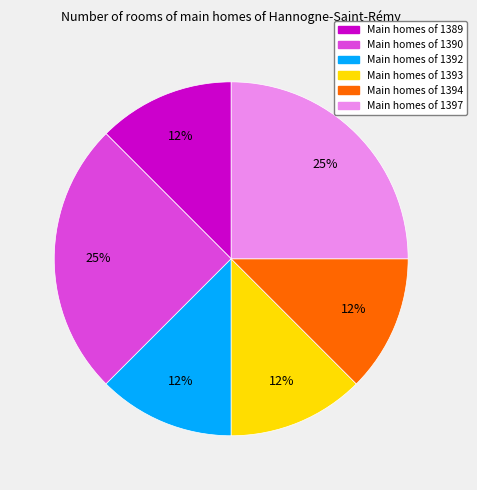

Does any single category account for the majority?

No